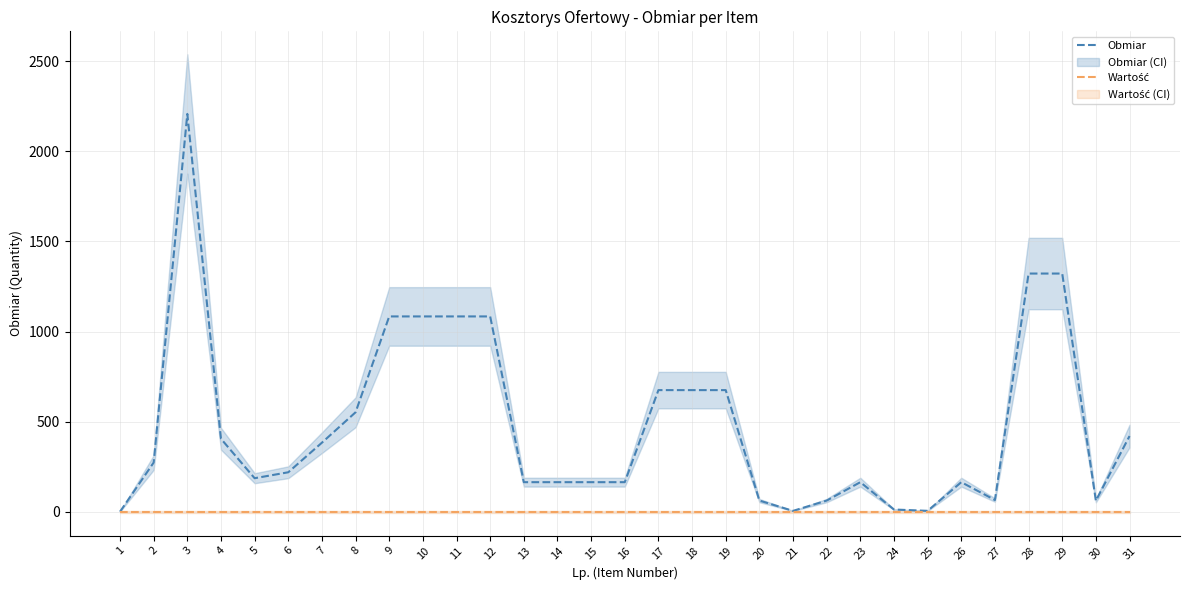

List the series in order of their peak value, lowest first.

Wartość, Obmiar